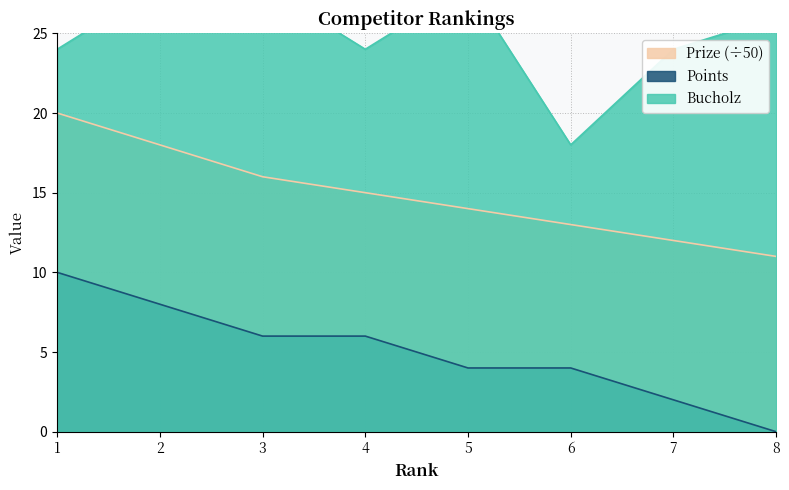

Which series has the largest range (max minus min)?

Points